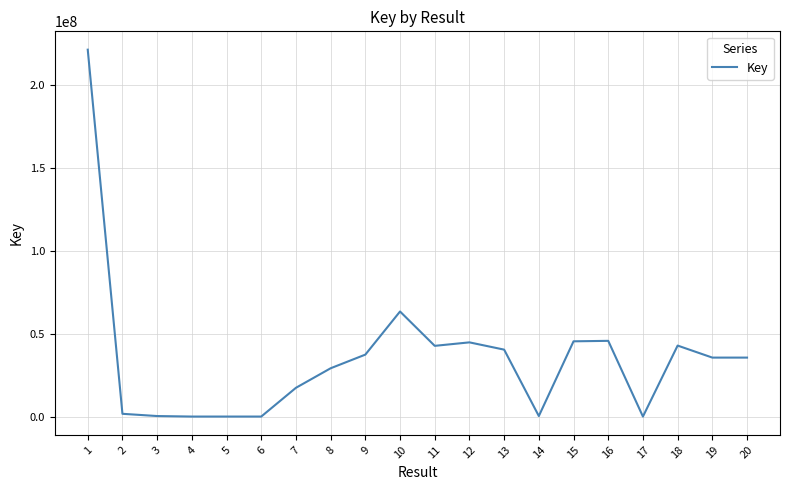

What is the ratio of the value at 19 to the value at 7?

2.1